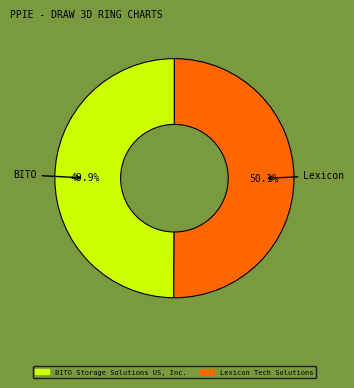

How much of the chart is everything except Lexicon Tech Solutions?

49.9%